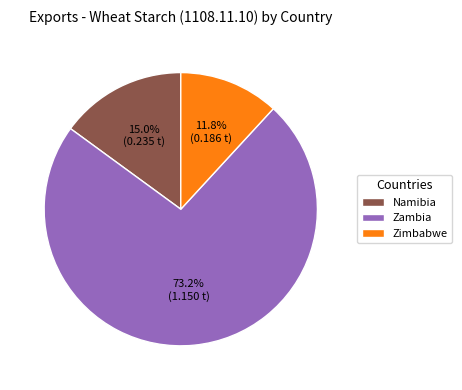

Is there a majority slice in this chart?

Yes